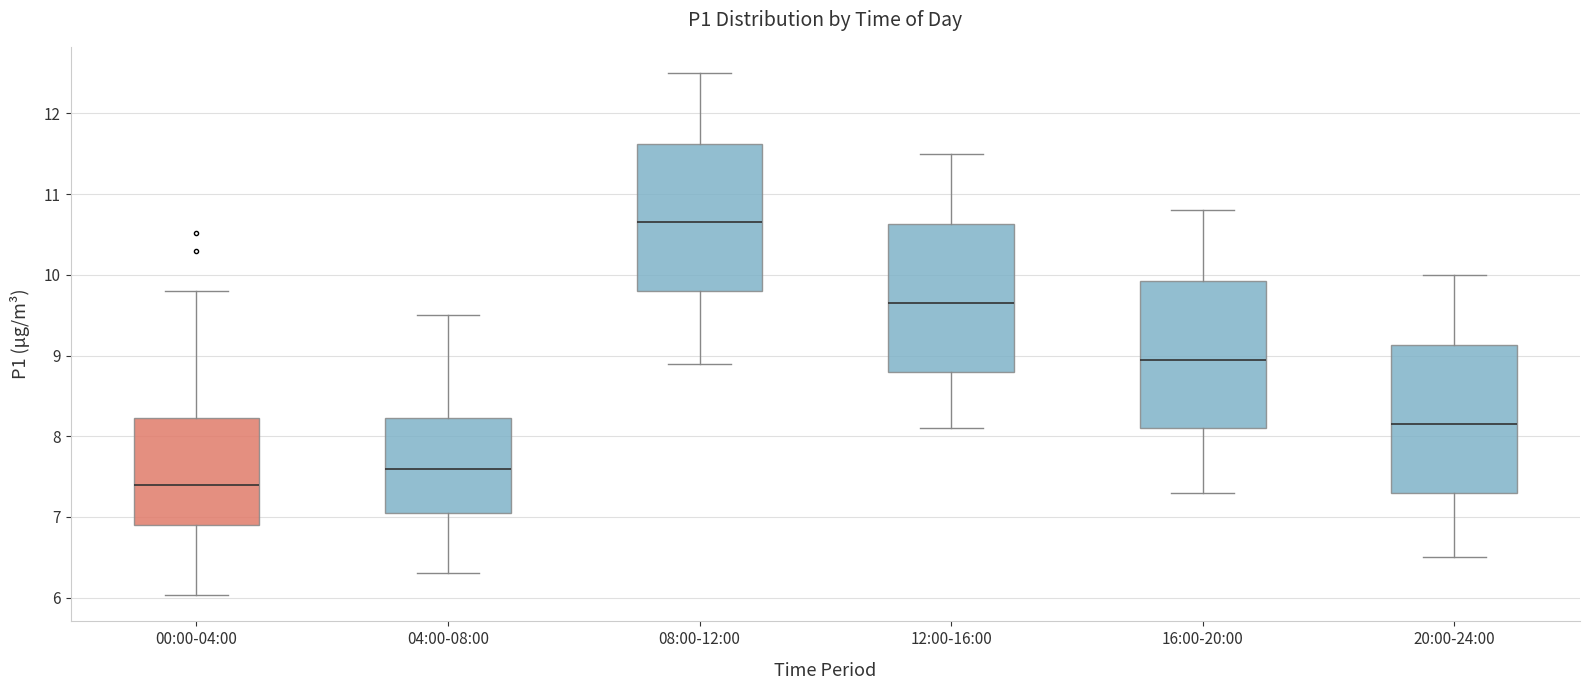

Reading left to right, read every box against the y-axis: the position of its median line, the range the box covers, and the ends of its whiskers. The values are not printed on the chart, so give them approximately, as read against the axis.

00:00-04:00: median 7.4, box 6.9 to 8.2, whiskers 6.0 to 9.8
04:00-08:00: median 7.6, box 7.1 to 8.2, whiskers 6.3 to 9.5
08:00-12:00: median 10.7, box 9.8 to 11.6, whiskers 8.9 to 12.5
12:00-16:00: median 9.7, box 8.8 to 10.6, whiskers 8.1 to 11.5
16:00-20:00: median 9.0, box 8.1 to 9.9, whiskers 7.3 to 10.8
20:00-24:00: median 8.2, box 7.3 to 9.1, whiskers 6.5 to 10.0